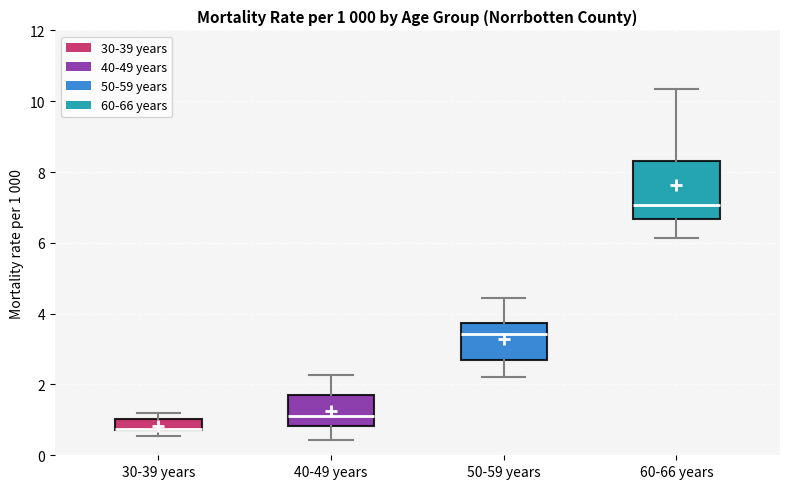

Which box is the tallest, from its lower edge to its upper edge?

60-66 years